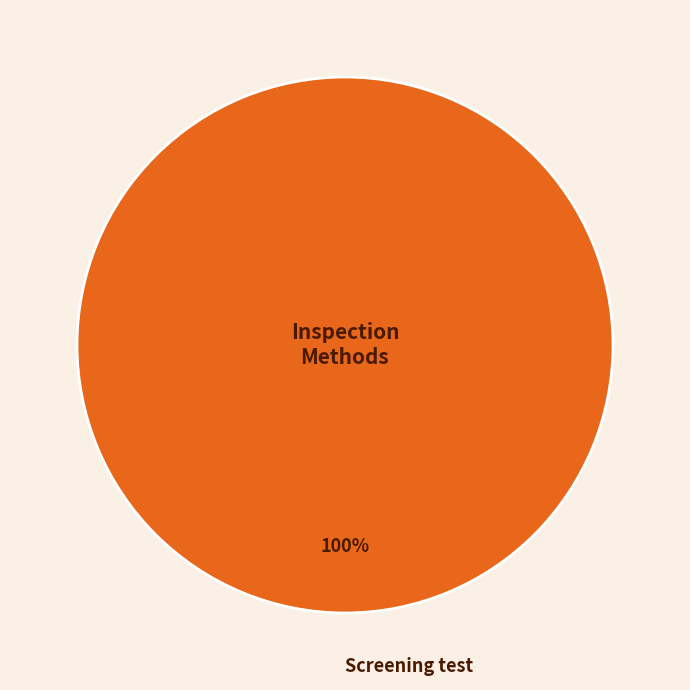

What percentage is the Screening test slice, to the nearest percent?

100%